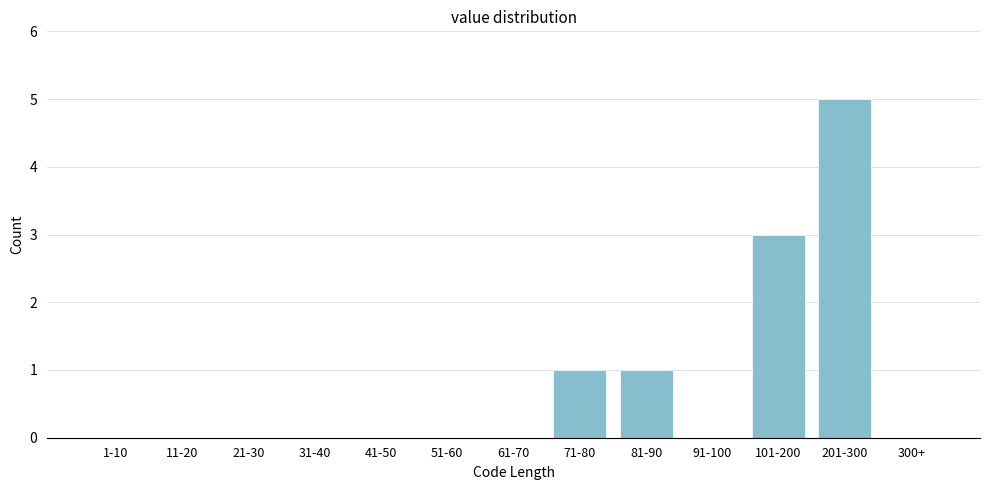

Reading left to right, extract all data points from this chart.

1-10=0	11-20=0	21-30=0	31-40=0	41-50=0	51-60=0	61-70=0	71-80=1	81-90=1	91-100=0	101-200=3	201-300=5	300+=0